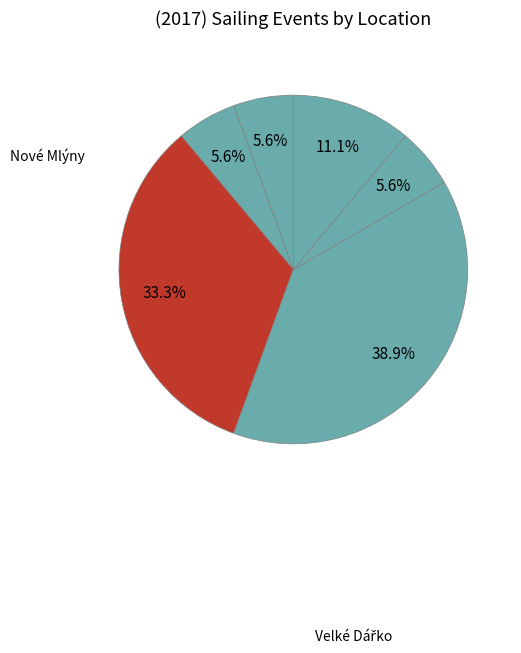

How many slices are in this pie chart?

6